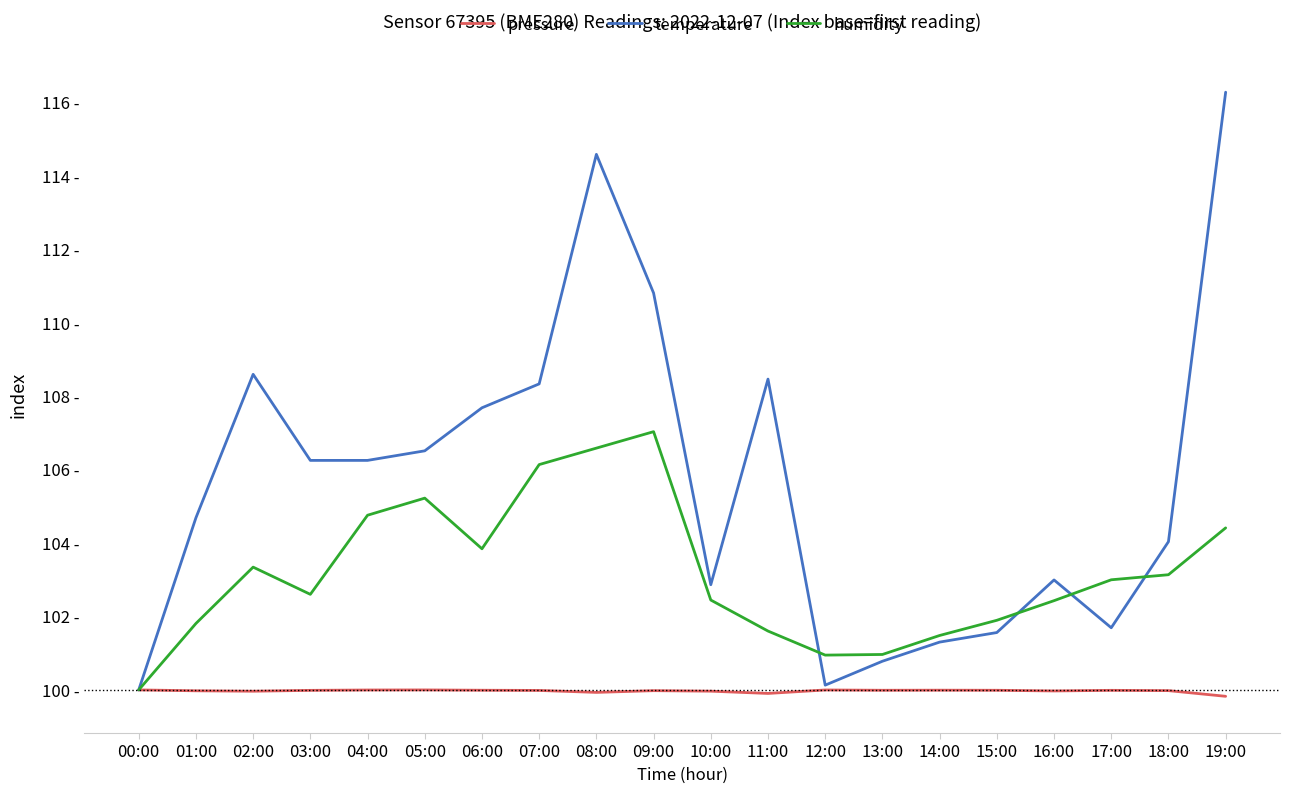

What are all the series names shown in the legend?

pressure, temperature, humidity